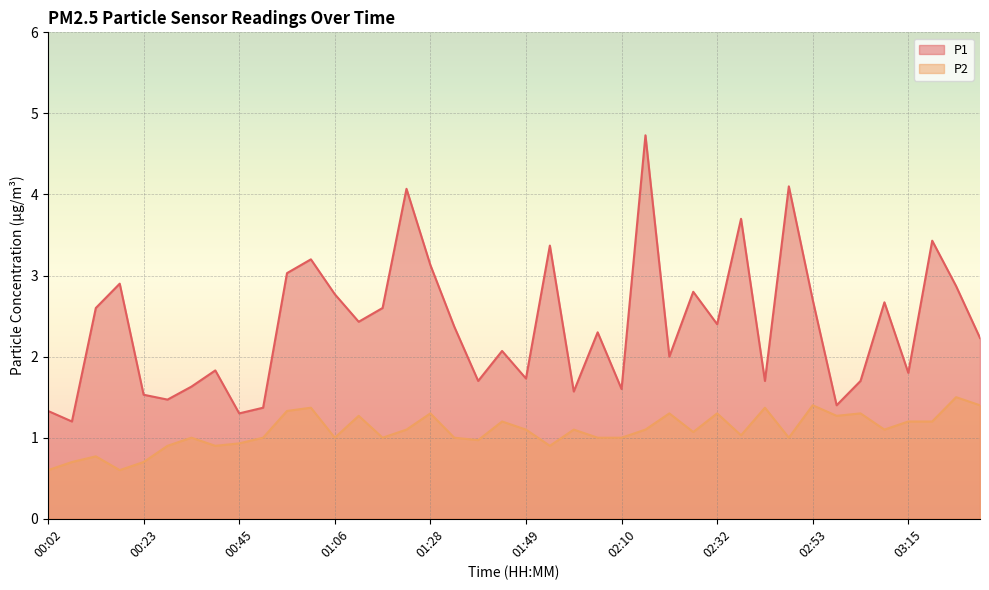

True or false: P2 and P1 intersect in this chart.

False